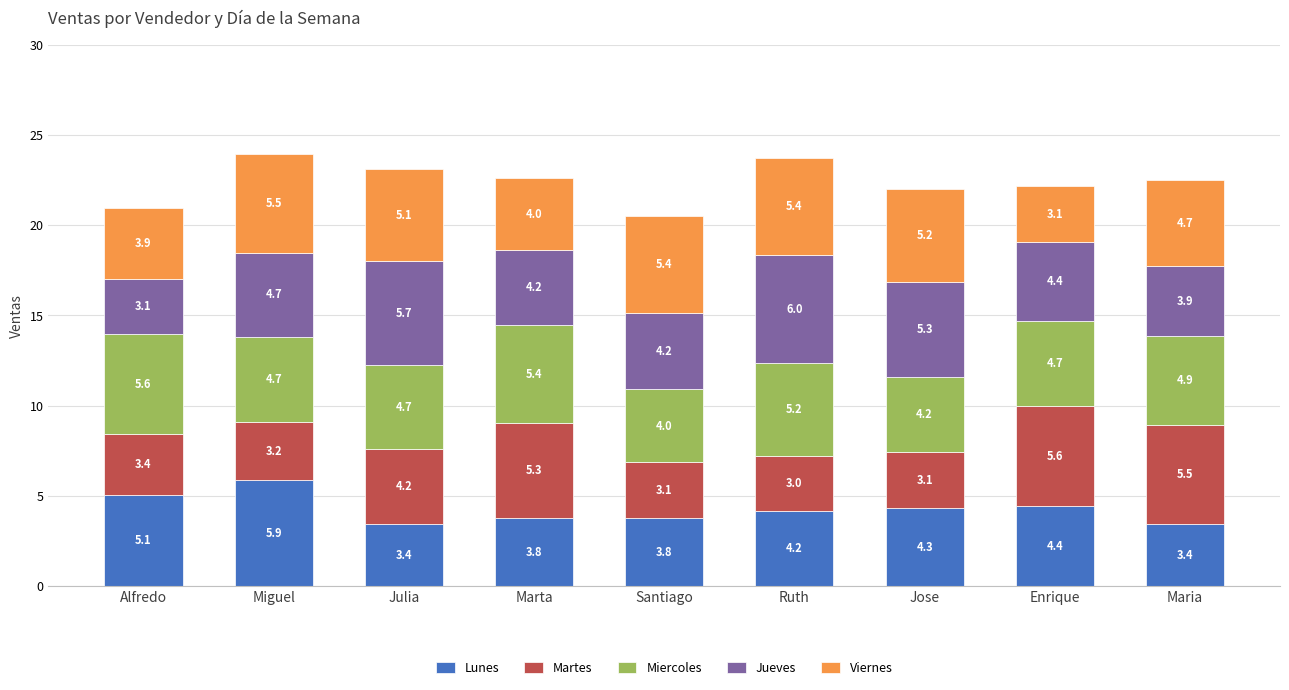

Which category has the highest value in the Lunes series?

Miguel